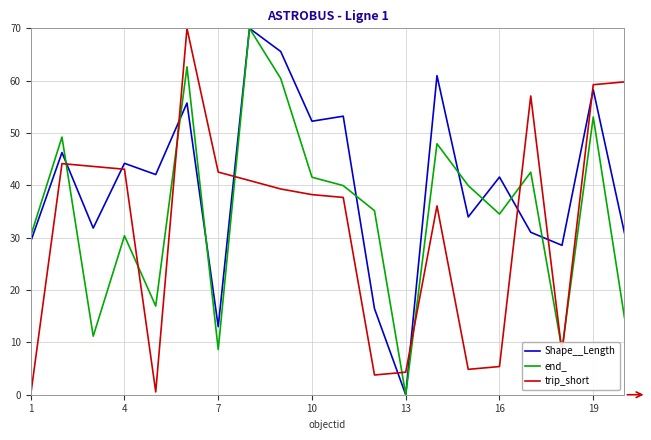

Which series has the largest total across all categories?

Shape__Length